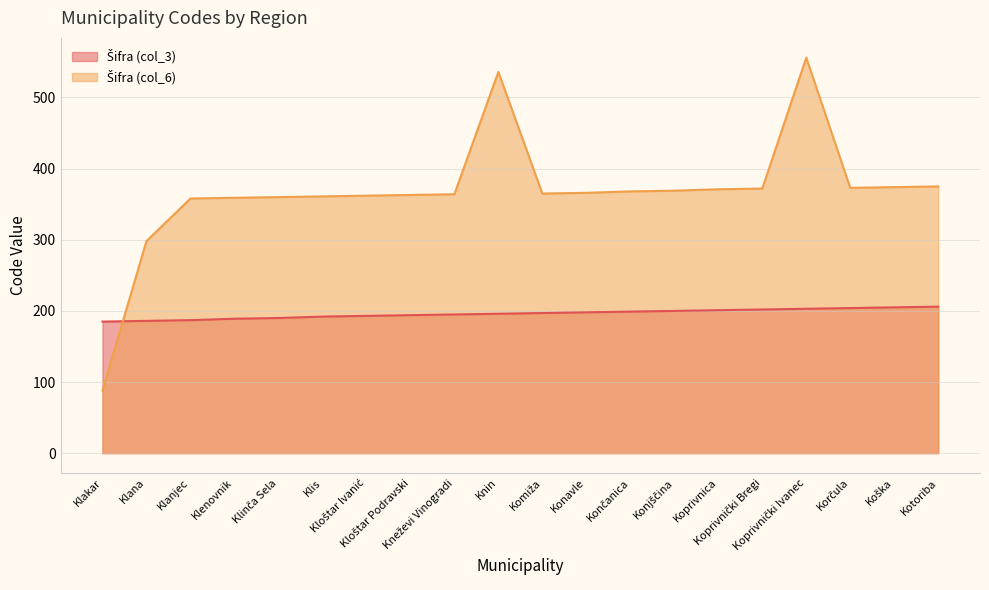

What is the average value of the Šifra (col_6) series?

367